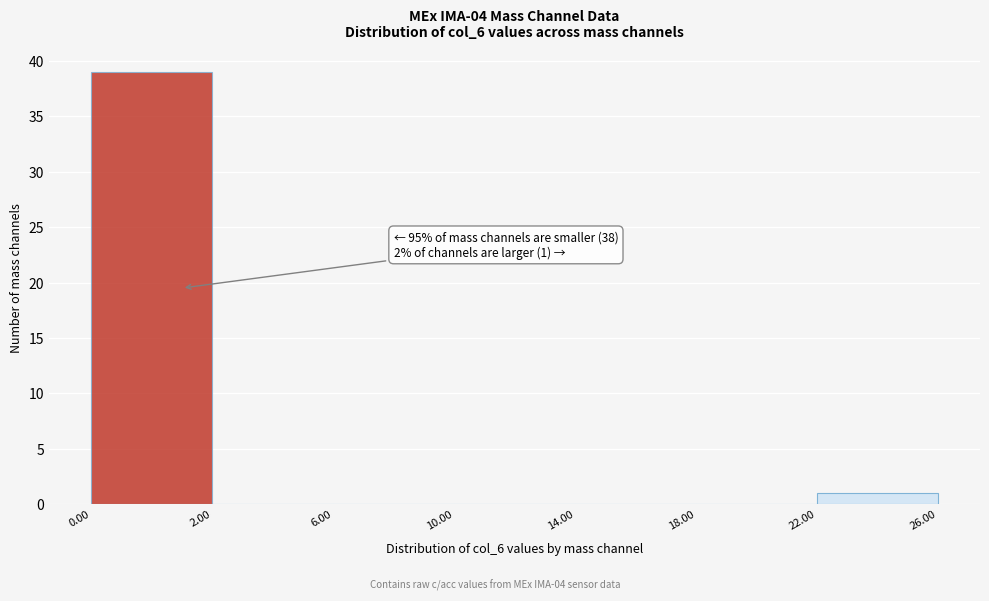

Reading left to right, extract all data points from this chart.

0.00=39	2.00=0	6.00=0	10.00=0	14.00=0	18.00=0	22.00=1